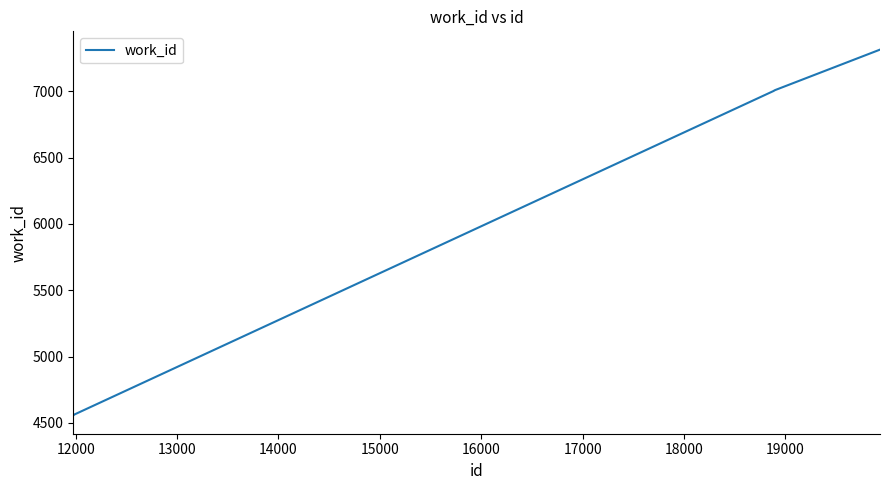

What is the smallest value displayed?

4557